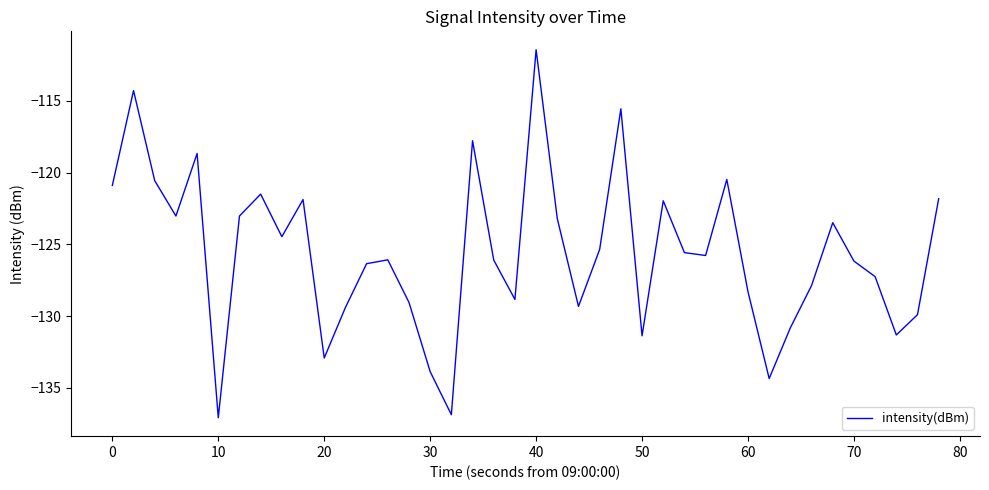

What is the greatest value displayed?

-111.4